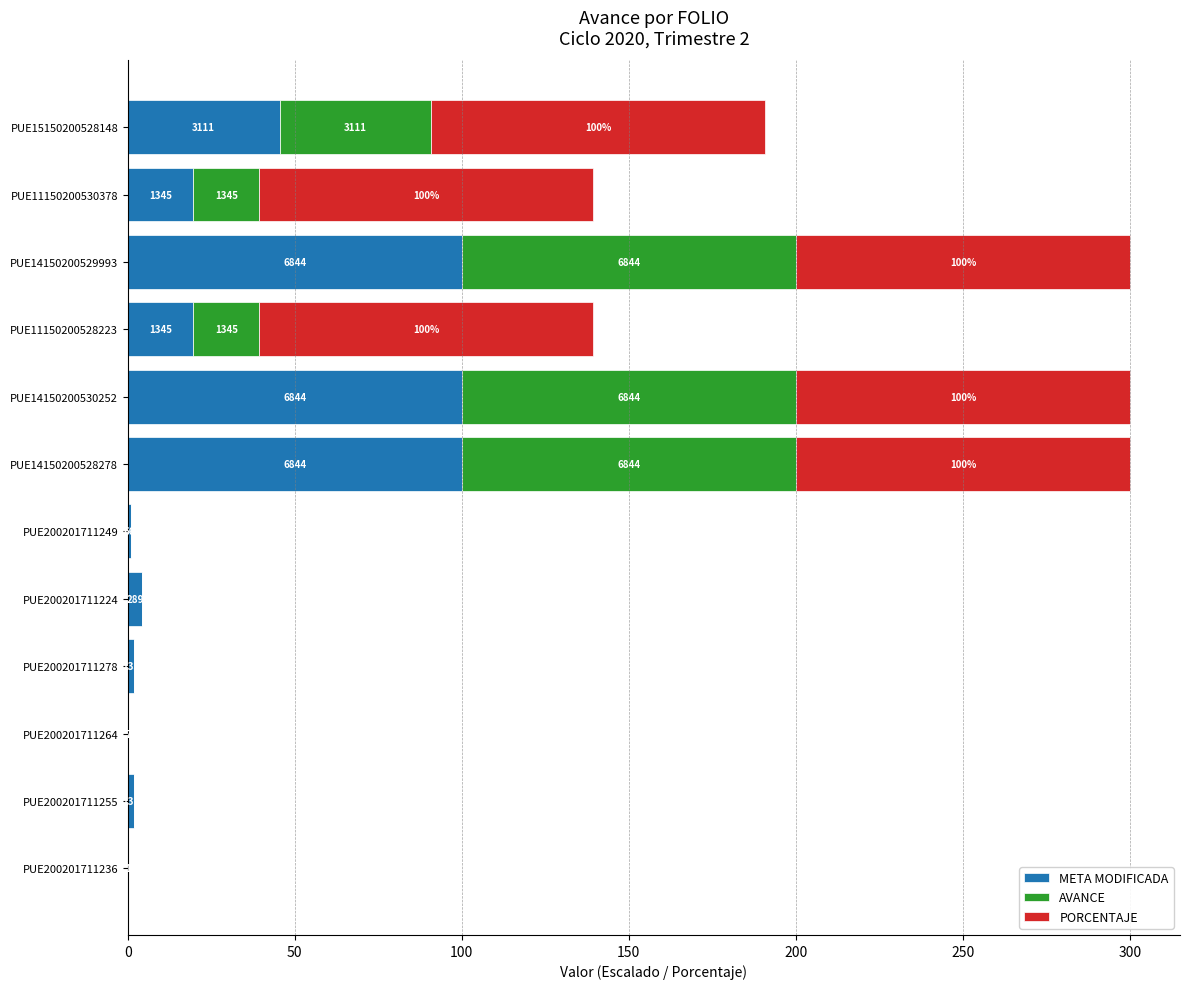

What is the sum of all AVANCE values?

384.7